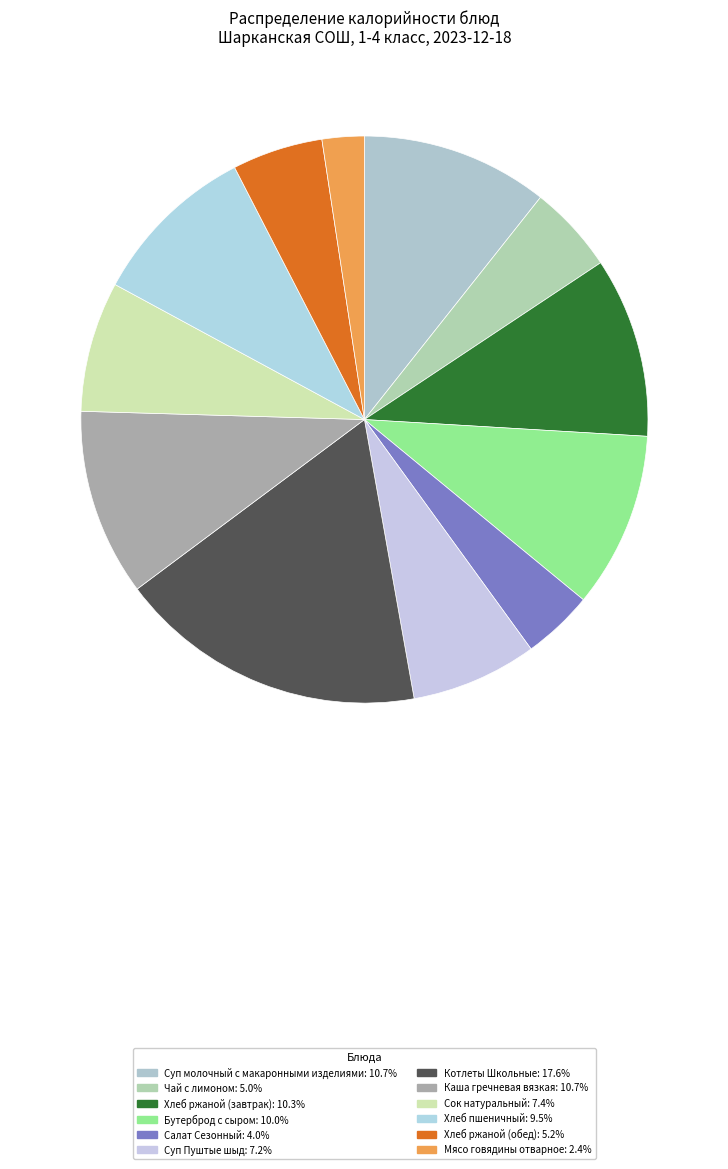

Which category has the smallest portion of the pie?

Мясо говядины отварное